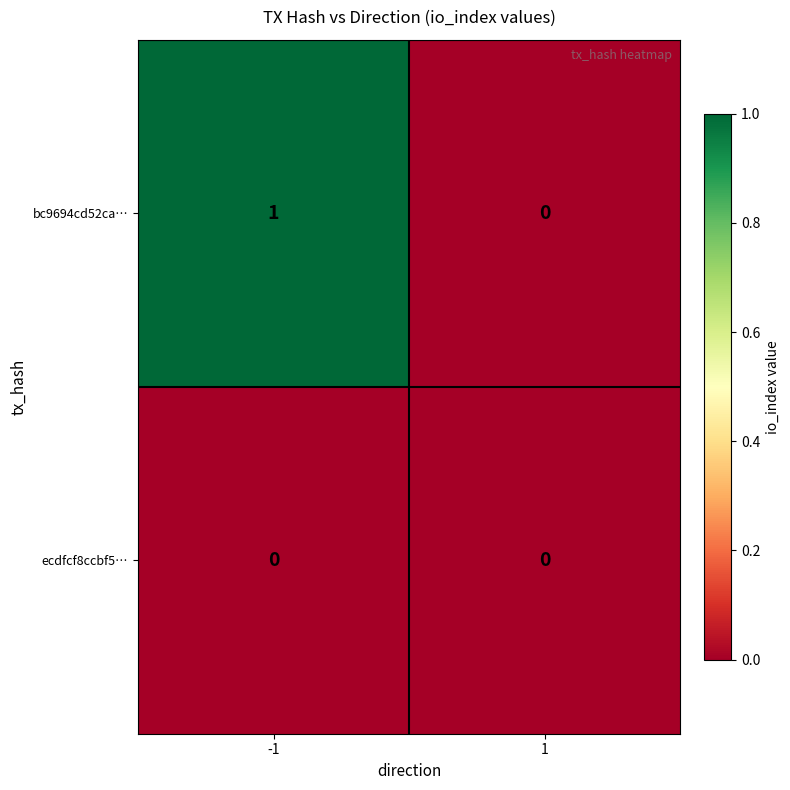

How many distinct data groups are displayed?

2